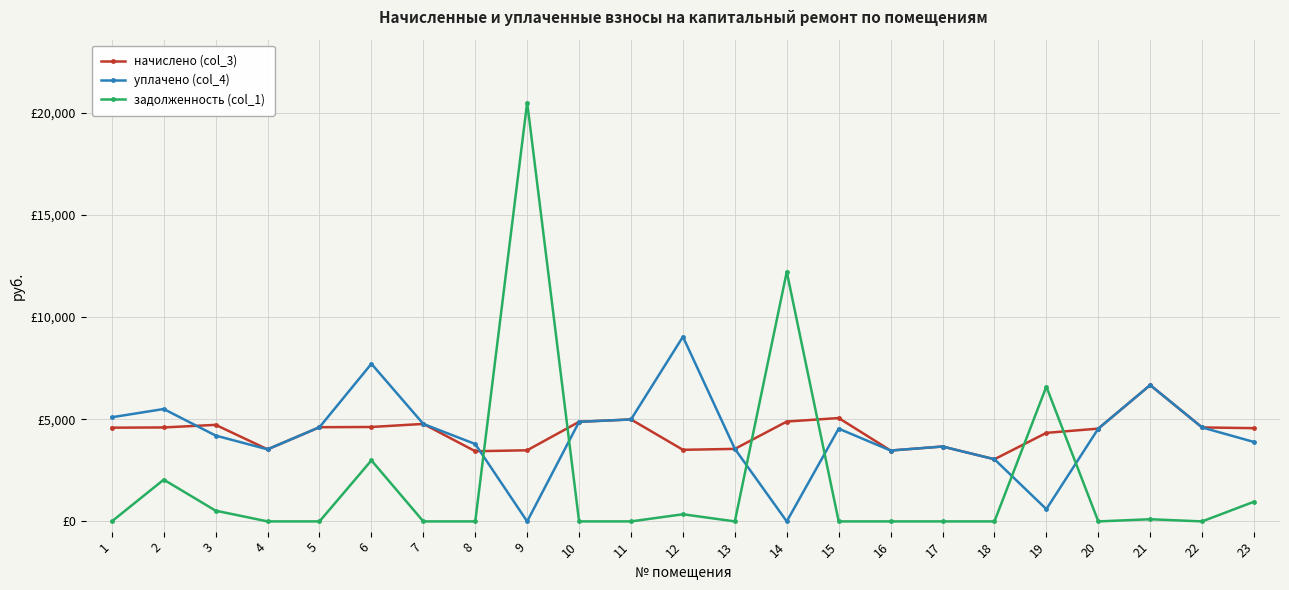

Does the chart have visible grid lines?

Yes